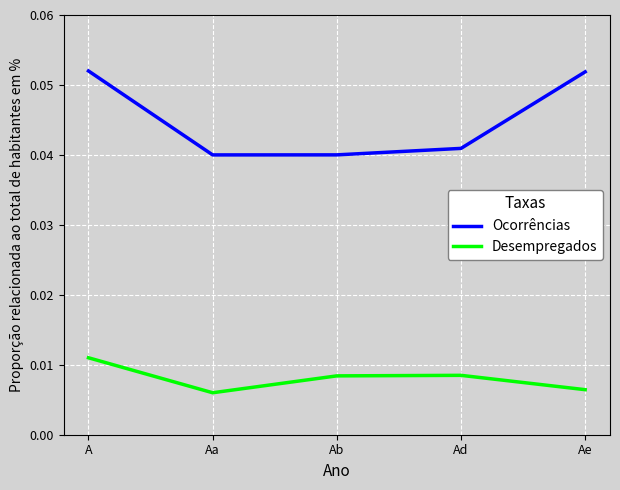

List the series in order of their peak value, lowest first.

Desempregados, Ocorrências